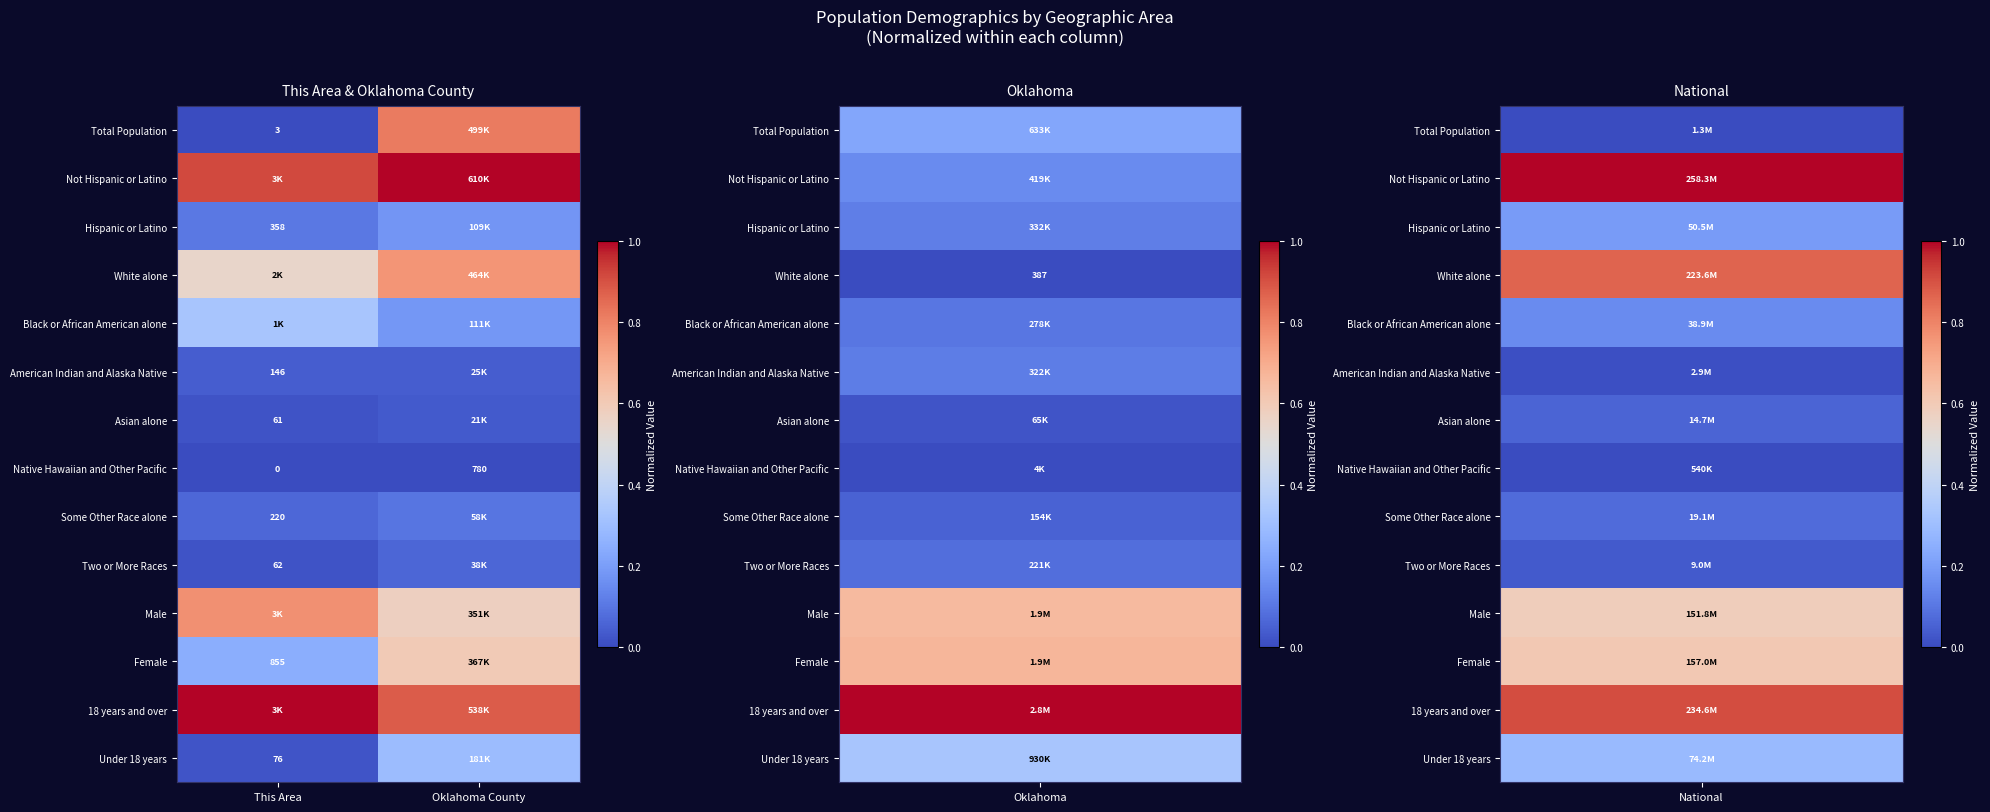

What is the lowest value of the Male series?

0.6